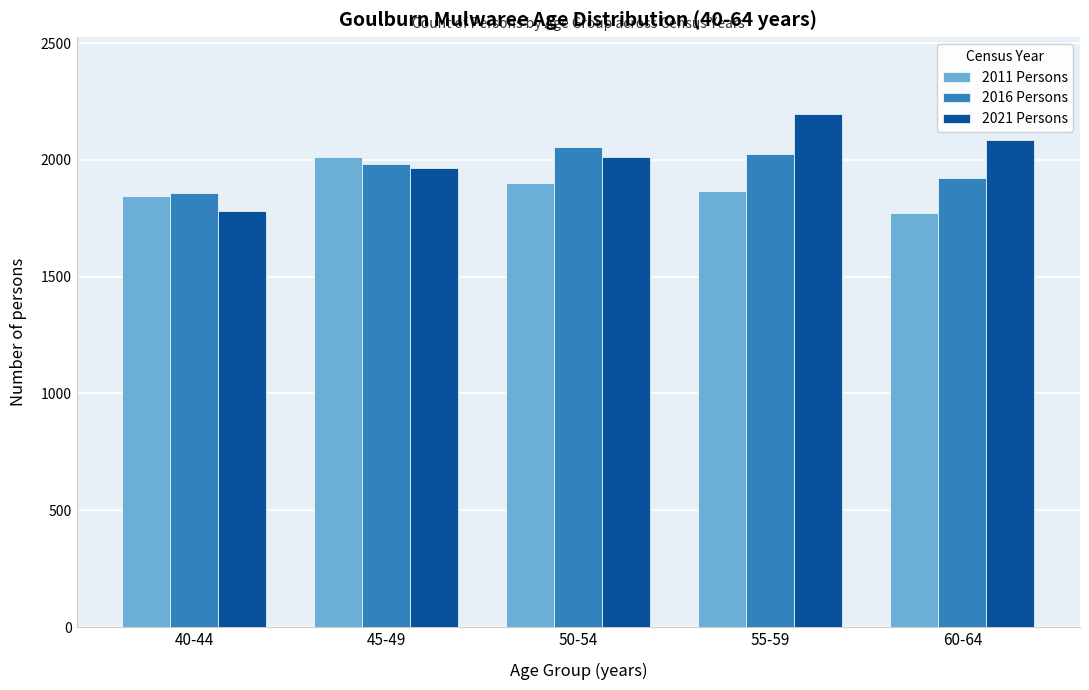

Reading left to right, list all the values displayed in this chart.

2011 Persons: 40-44=1845	45-49=2011	50-54=1899	55-59=1868	60-64=1773
2016 Persons: 40-44=1857	45-49=1984	50-54=2056	55-59=2024	60-64=1922
2021 Persons: 40-44=1781	45-49=1967	50-54=2014	55-59=2196	60-64=2083